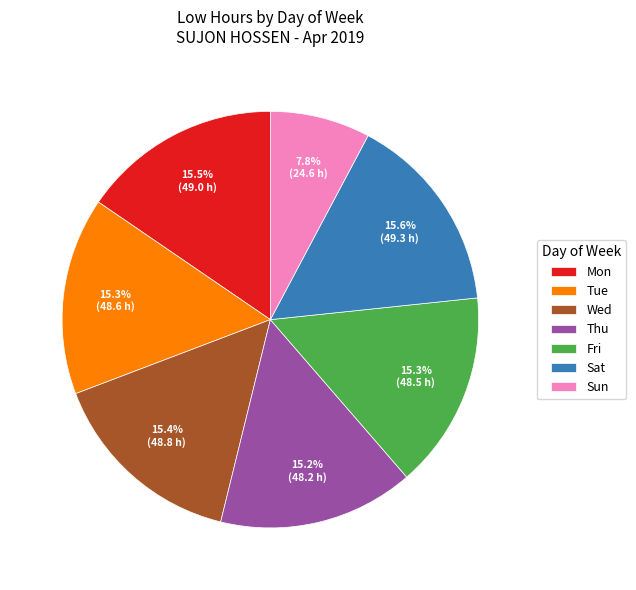

What is the ratio of the value at Wed to the value at Fri?

1.0